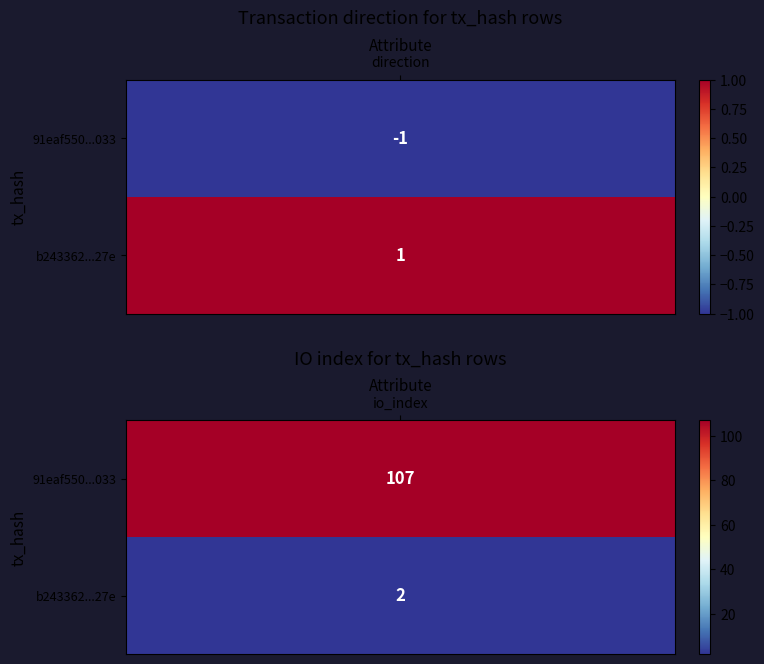

What is the smallest value displayed?

-1